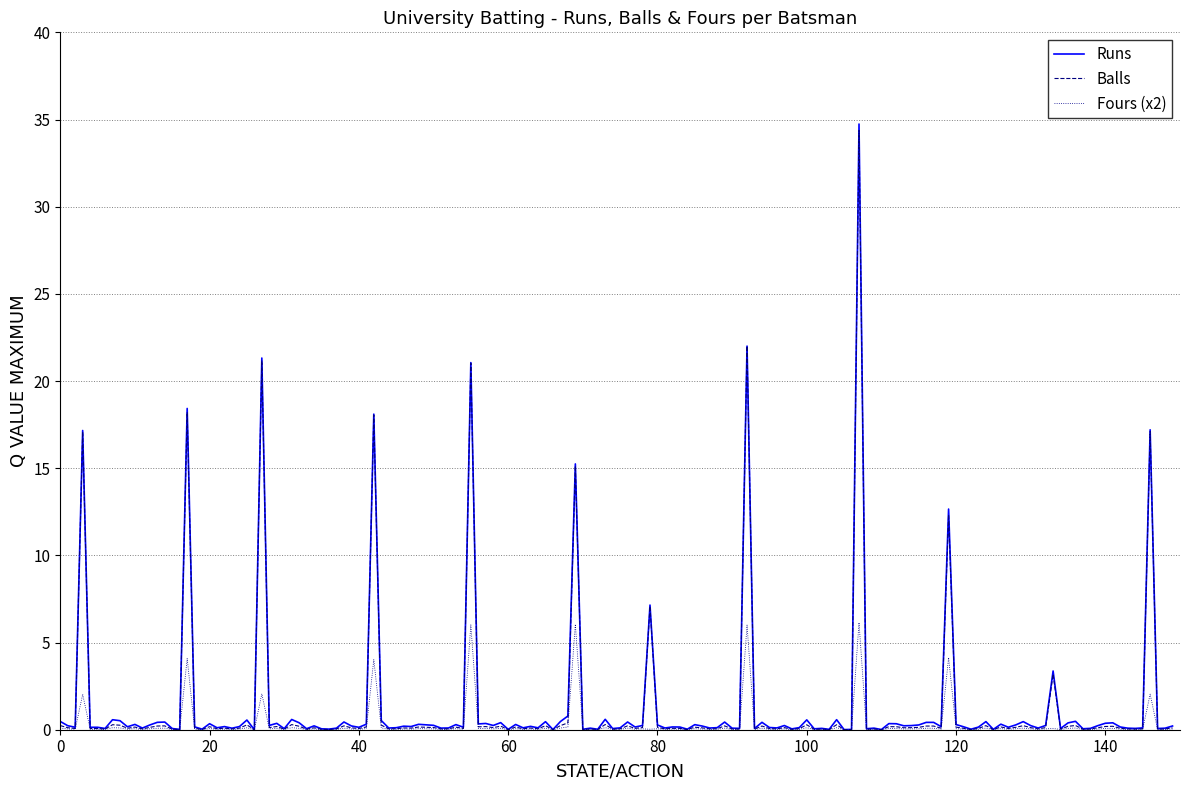

Which series has the widest spread of values?

Runs